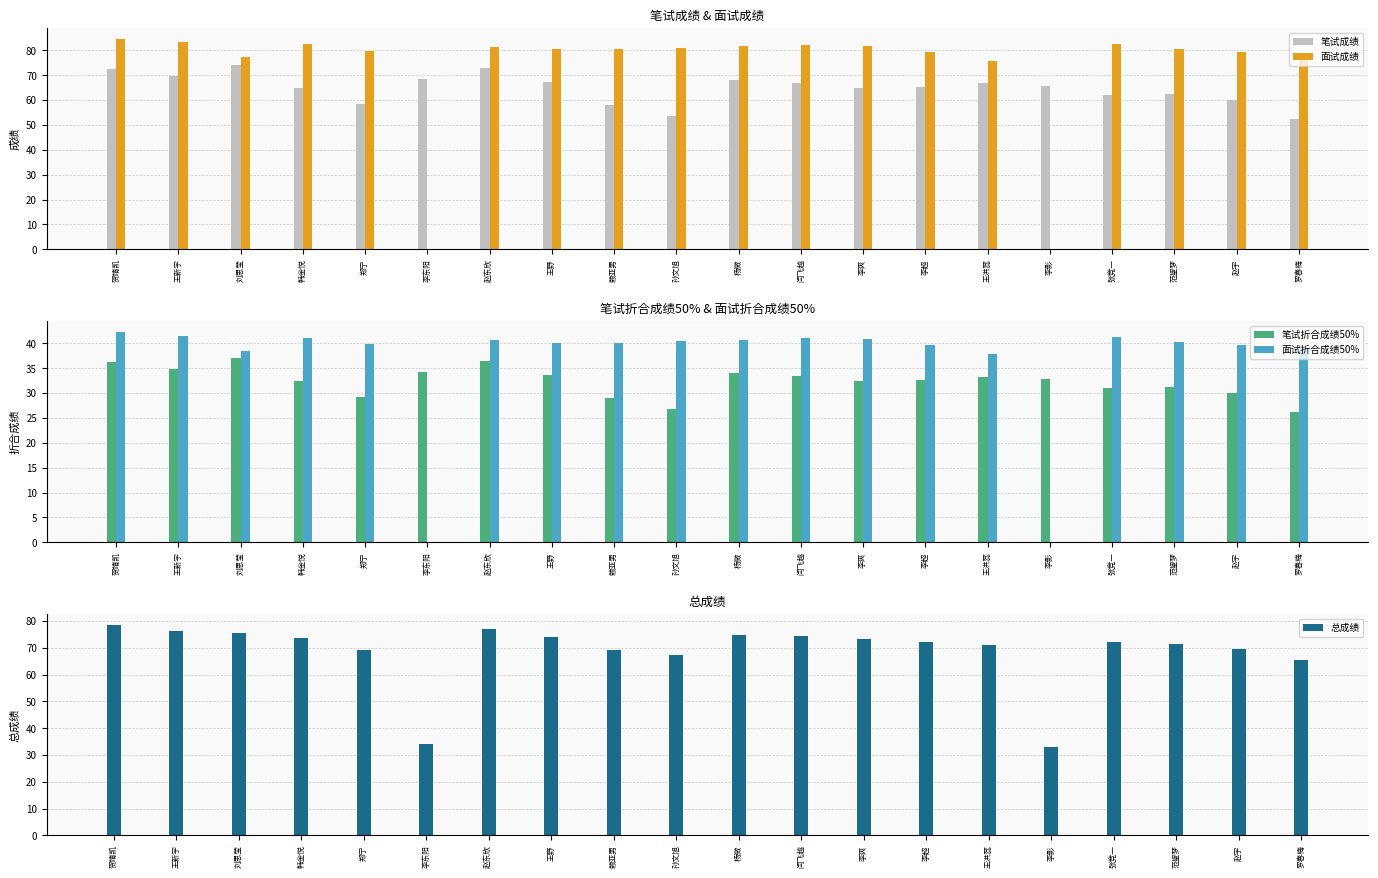

Which label corresponds to the largest value in the chart?

贺靖凯